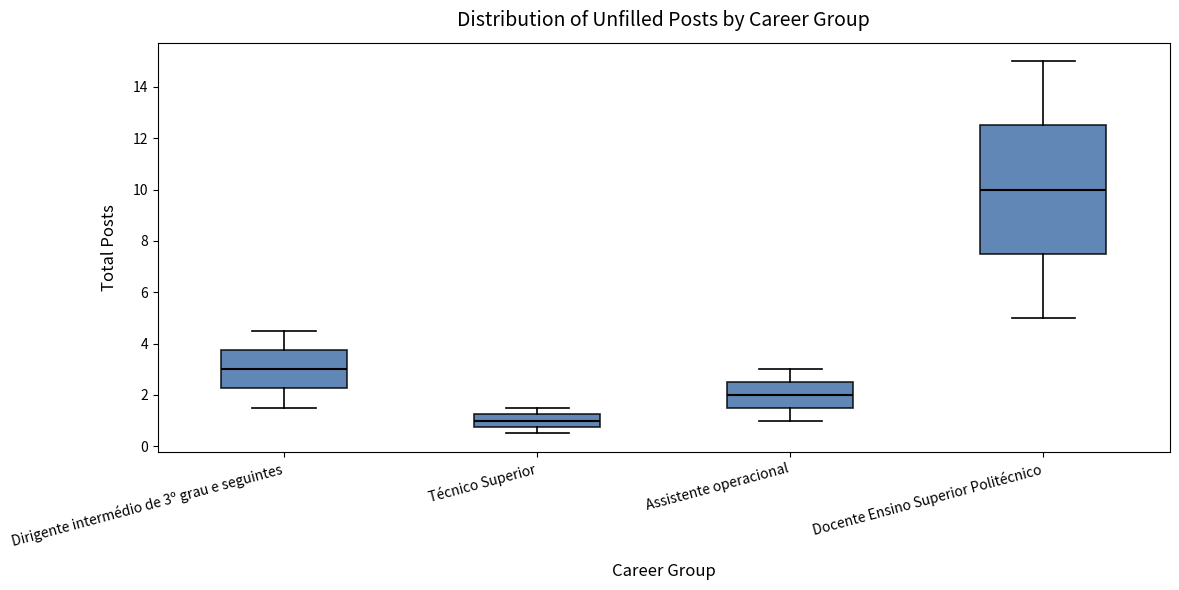

Reading left to right, transcribe this box plot: for each box, give where its median line is, the range the box spans, and where its two whiskers end, as read against the y-axis. The values are not printed on the chart, so give them approximately, as read against the axis.

Dirigente intermédio de 3º grau e seguintes: median 3.0, box 2.2 to 3.8, whiskers 1.6 to 4.6
Técnico Superior: median 1.0, box 0.8 to 1.2, whiskers 0.6 to 1.6
Assistente operacional: median 2.0, box 1.6 to 2.6, whiskers 1.0 to 3.0
Docente Ensino Superior Politécnico: median 10.0, box 7.6 to 12.6, whiskers 5.0 to 15.0